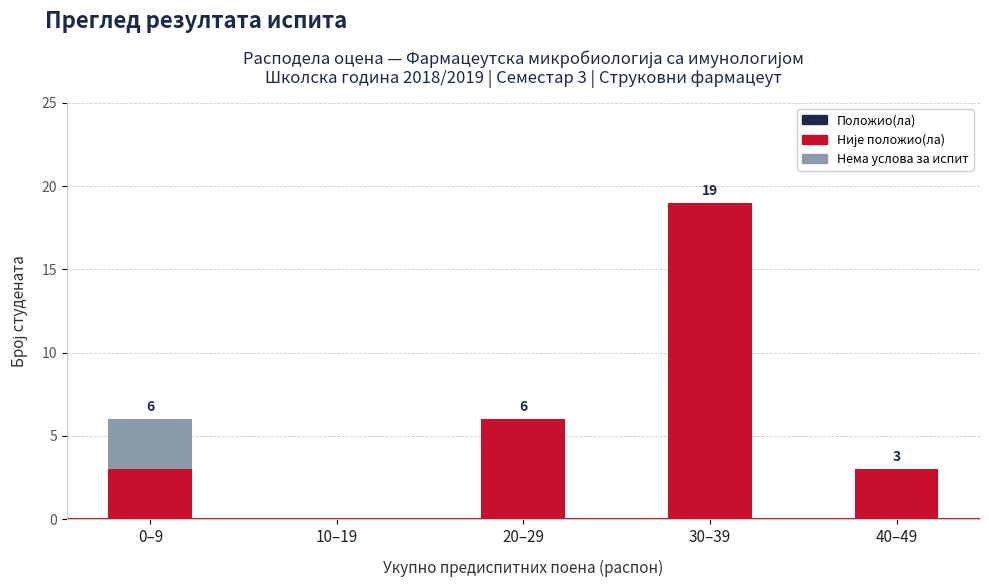

What is the total value across all series at 20–29?

6